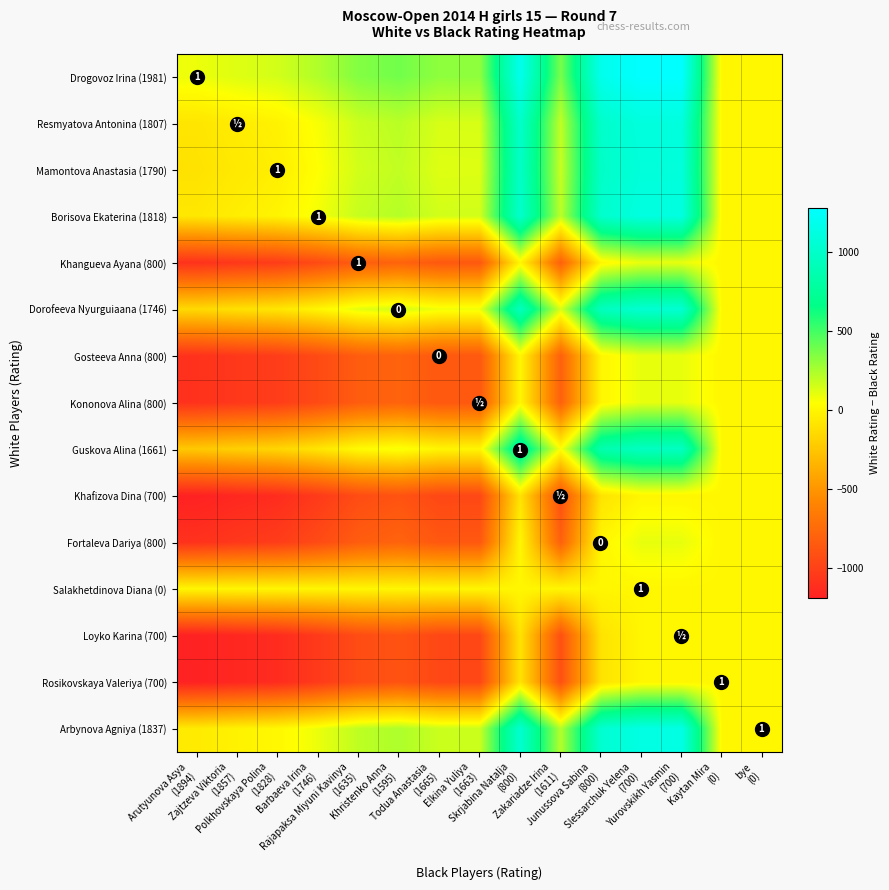

How many series are shown in this chart?

15